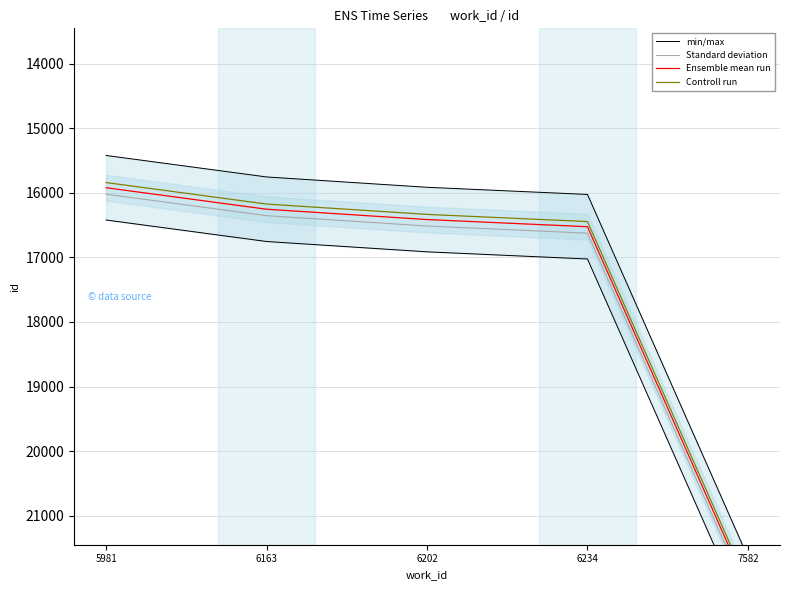

True or false: Standard deviation and Ensemble mean run intersect in this chart.

False